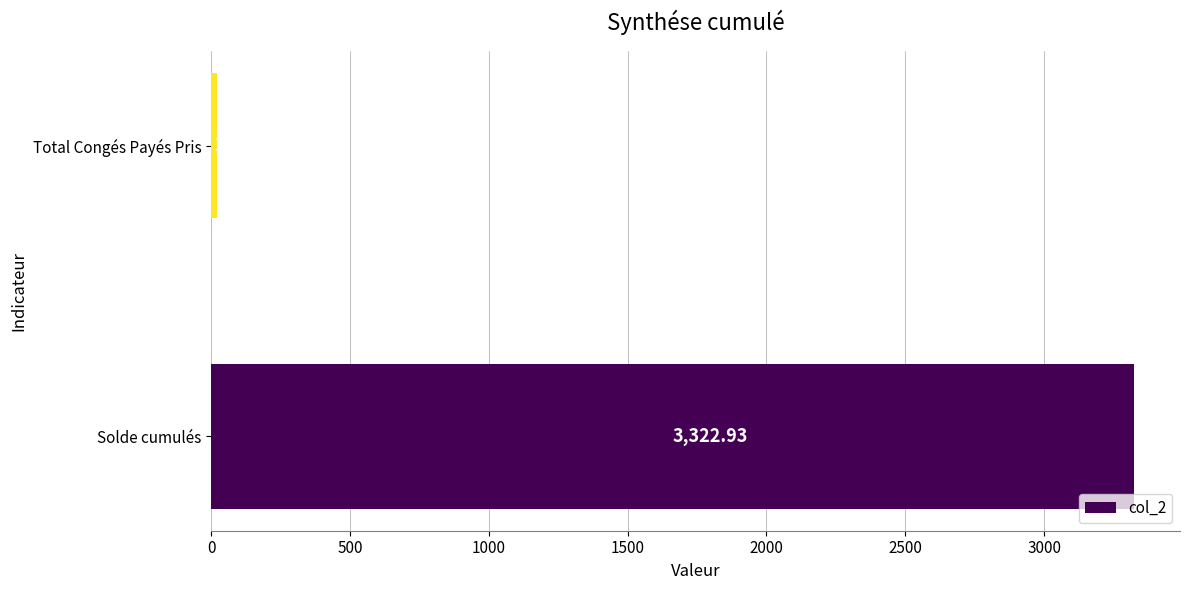

Rank the categories by value from highest to lowest.

Solde cumulés, Total Congés Payés Pris